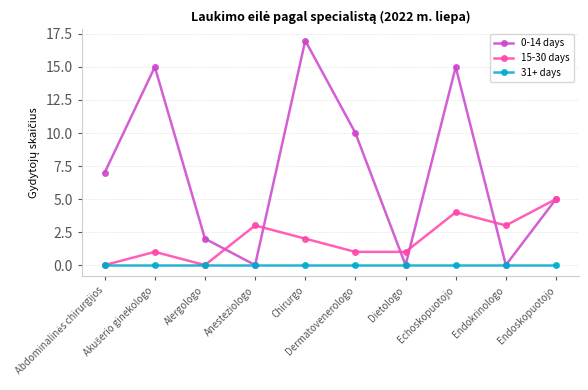

What is the difference between the 0-14 days values at Endoskopuotojo and Dermatovenerologo?

5